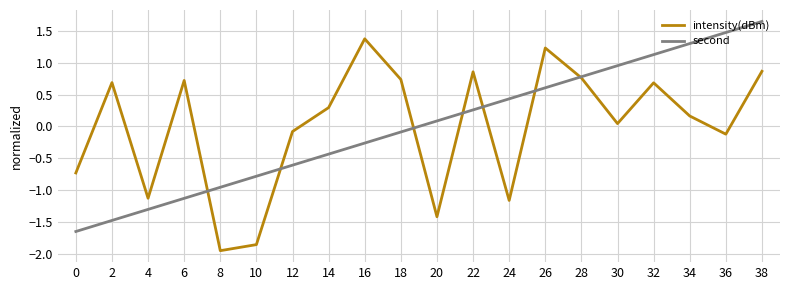

Which series ends up on top after the final intersection of intensity(dBm) and second?

second